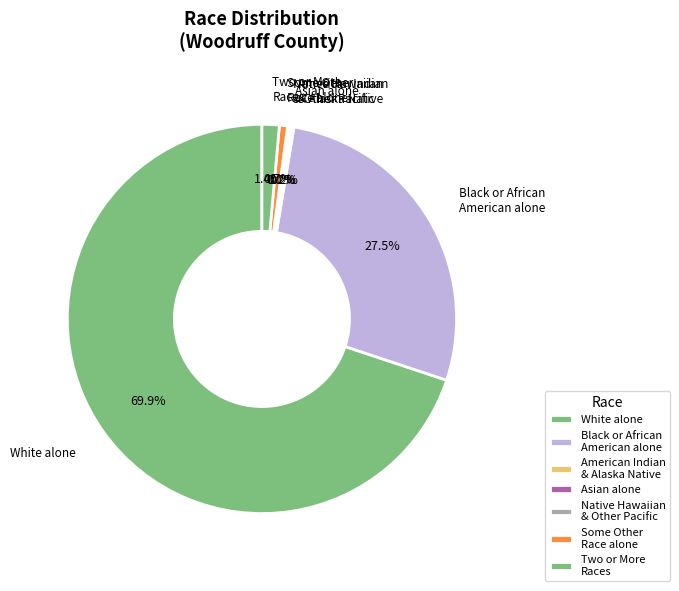

What is the majority slice?

White alone